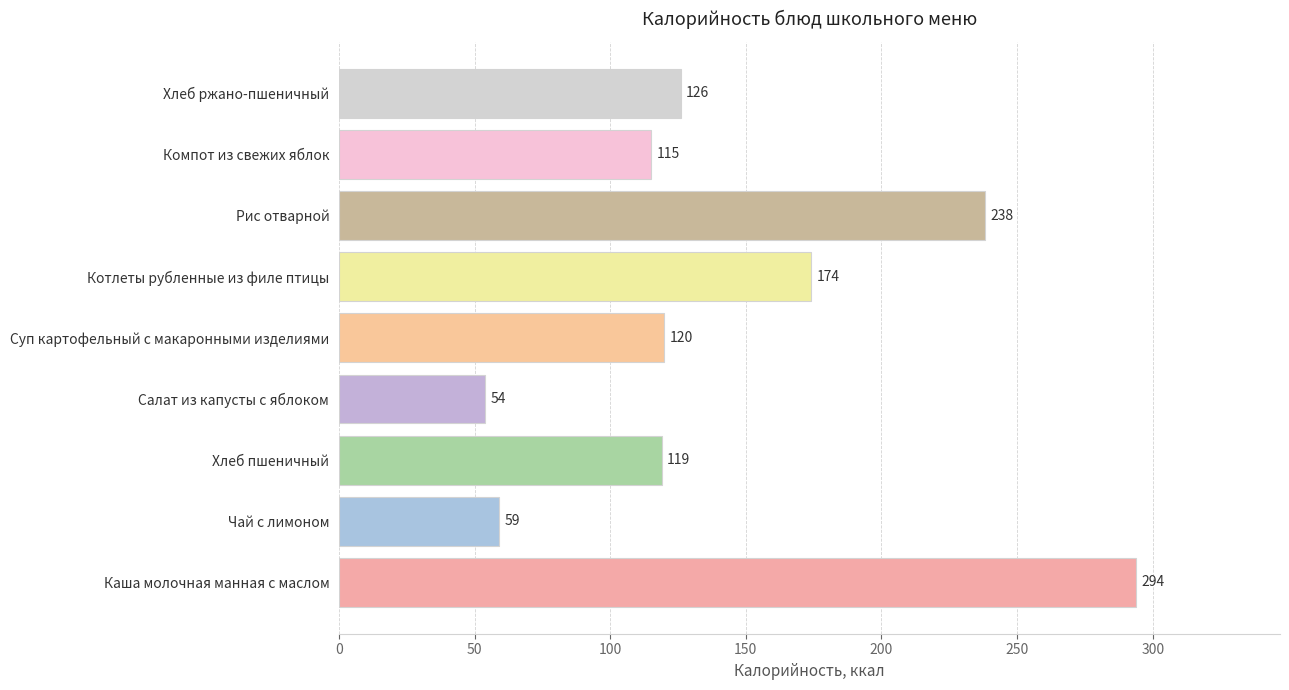

What is the difference between the maximum and second lowest values?

235